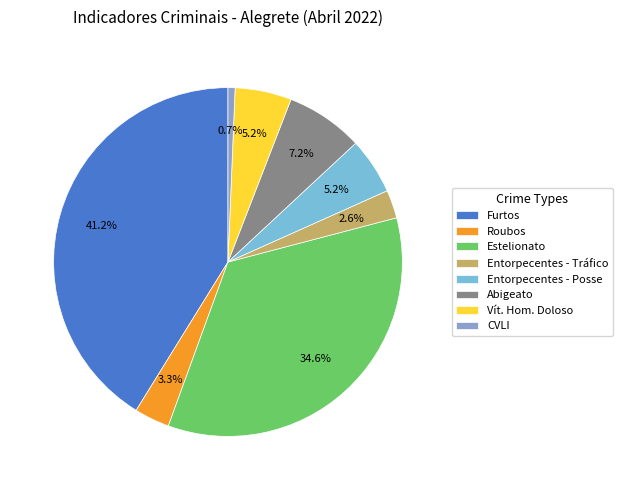

How many slices are in this pie chart?

8